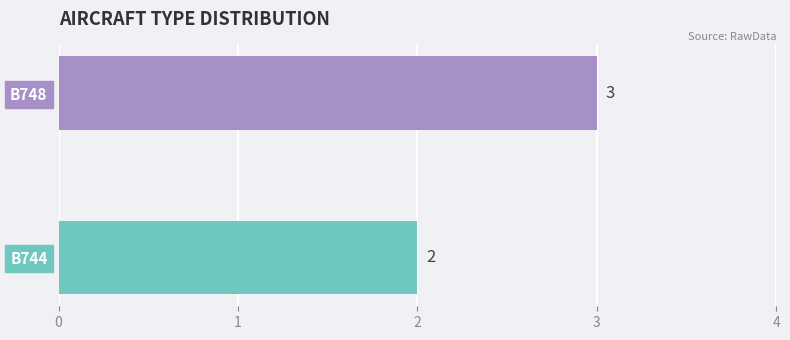

The value at B748 is 3. True or false?

True